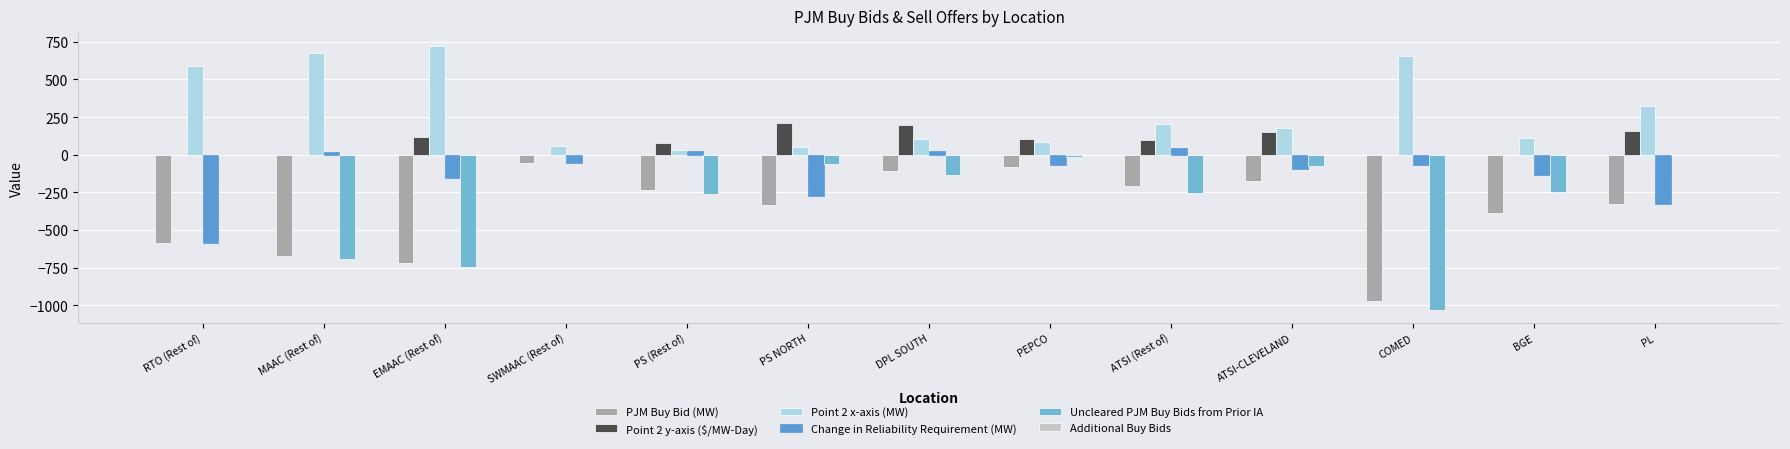

What is the average value of the Point 2 x-axis (MW) series?

290.5